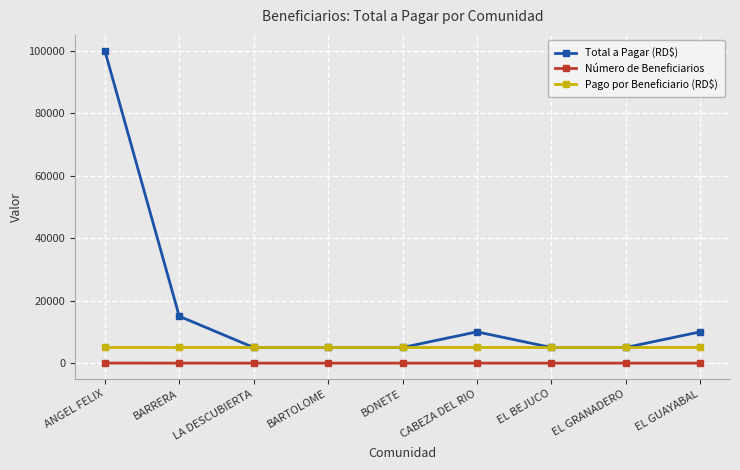

Which series has the widest spread of values?

Total a Pagar (RD$)